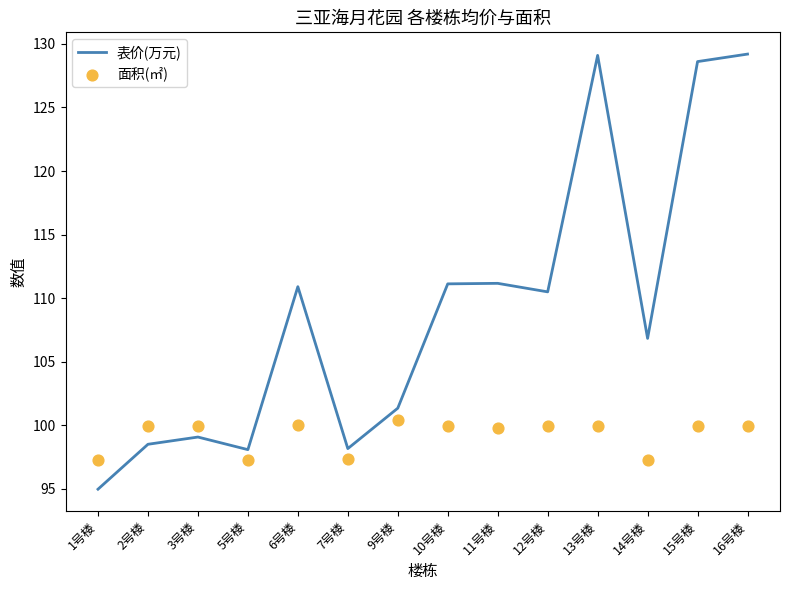

Which series reaches the minimum Y coordinate?

表价(万元)